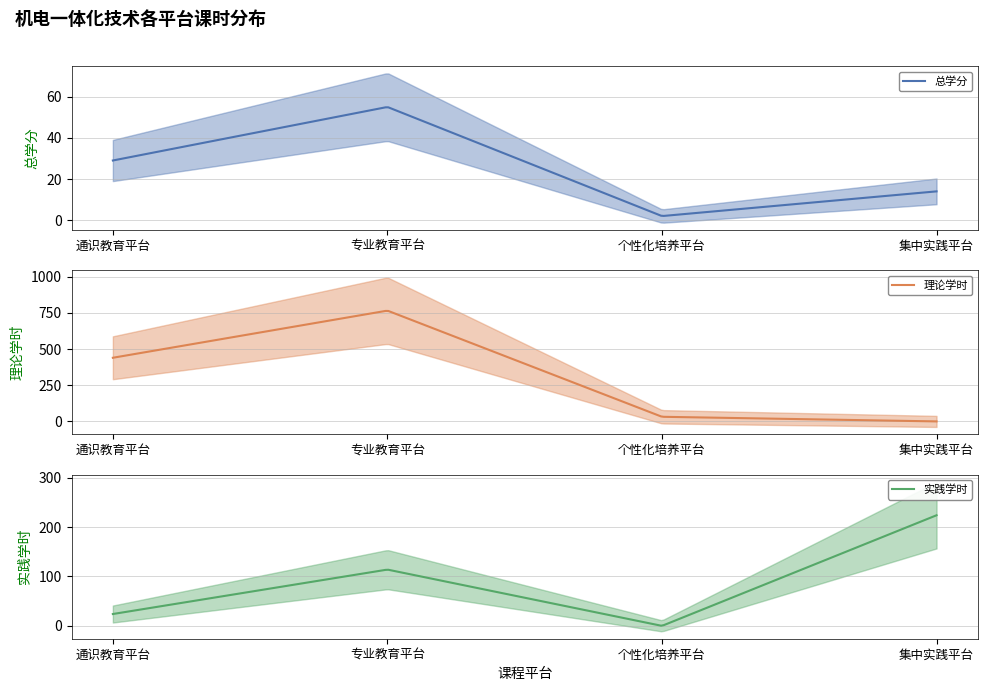

Is it true that 理论学时 equals 32 at 个性化培养平台?

True